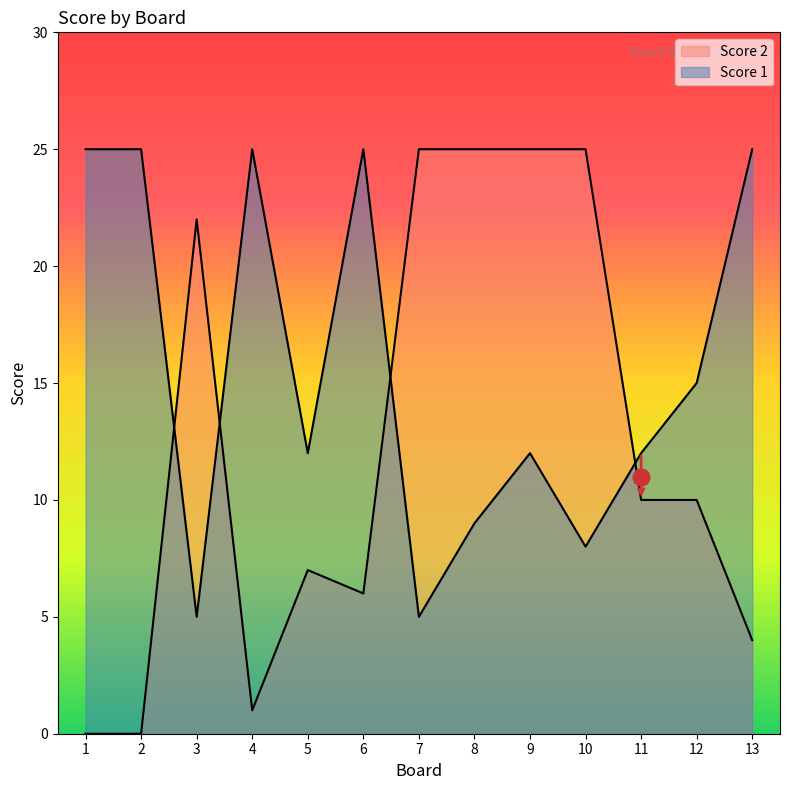

What is the value of the Score 2 point at the 11th from the left?

10